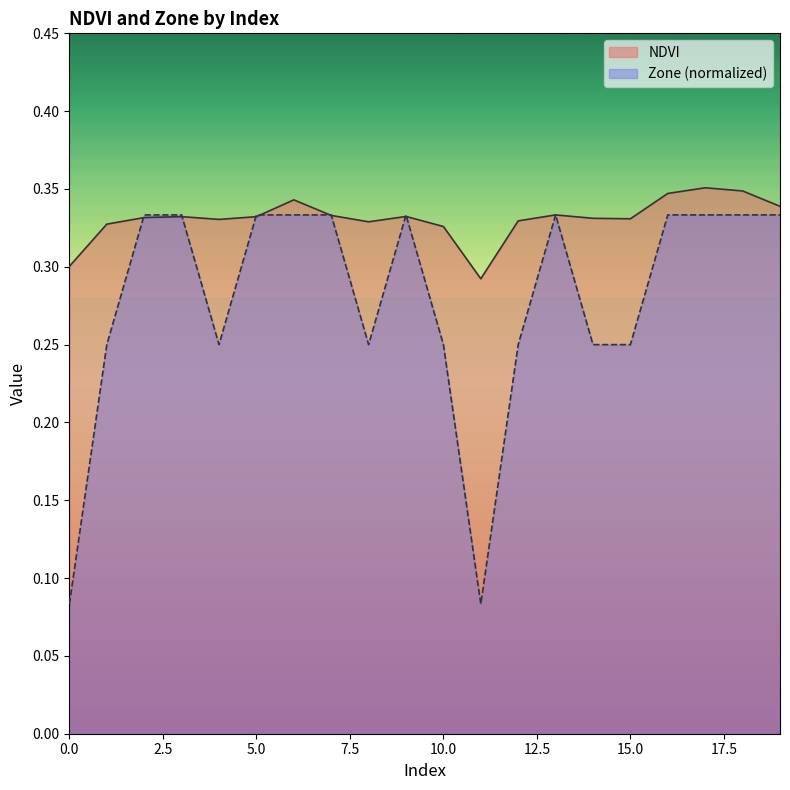

Reading left to right, transcribe all the data shown in this chart.

NDVI: 0.3	0.3	0.3	0.3	0.3	0.3	0.3	0.3	0.3	0.3	0.3	0.3	0.3	0.3	0.3	0.3	0.3	0.4	0.3	0.3
Zone: 0.1	0.2	0.3	0.3	0.2	0.3	0.3	0.3	0.2	0.3	0.2	0.1	0.2	0.3	0.2	0.2	0.3	0.3	0.3	0.3